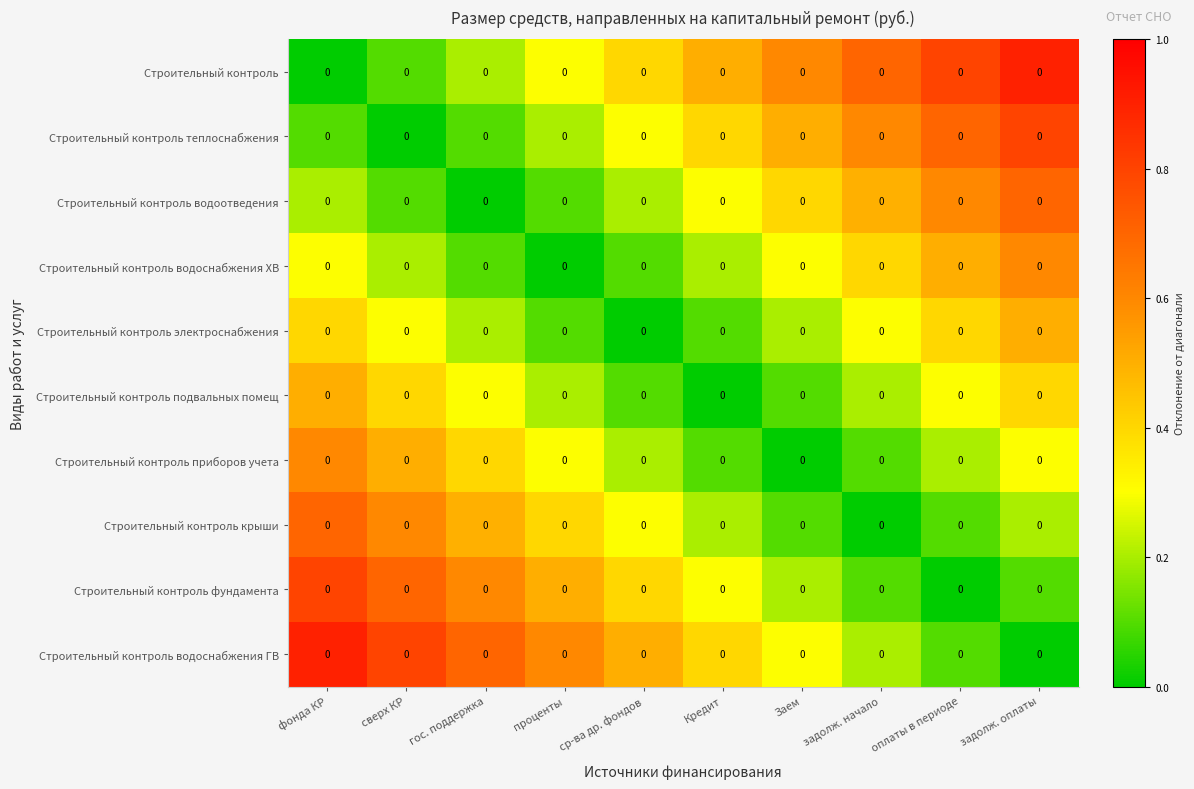

How many Строительный контроль водоснабжения ГВ values are between 0 and 1?

10